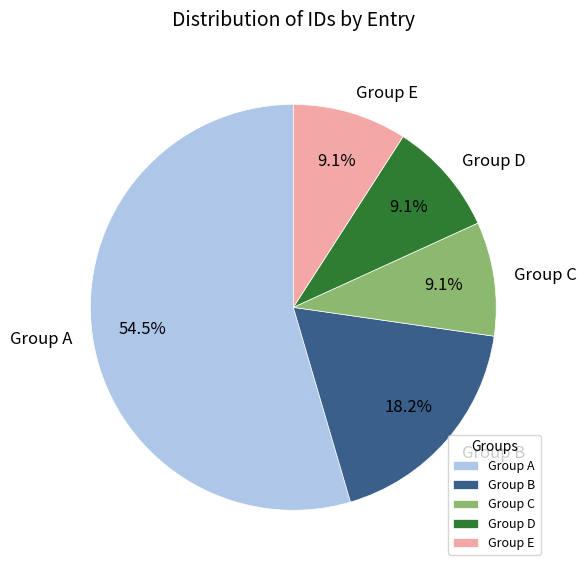

Which has a higher value, Group A or Group E?

Group A